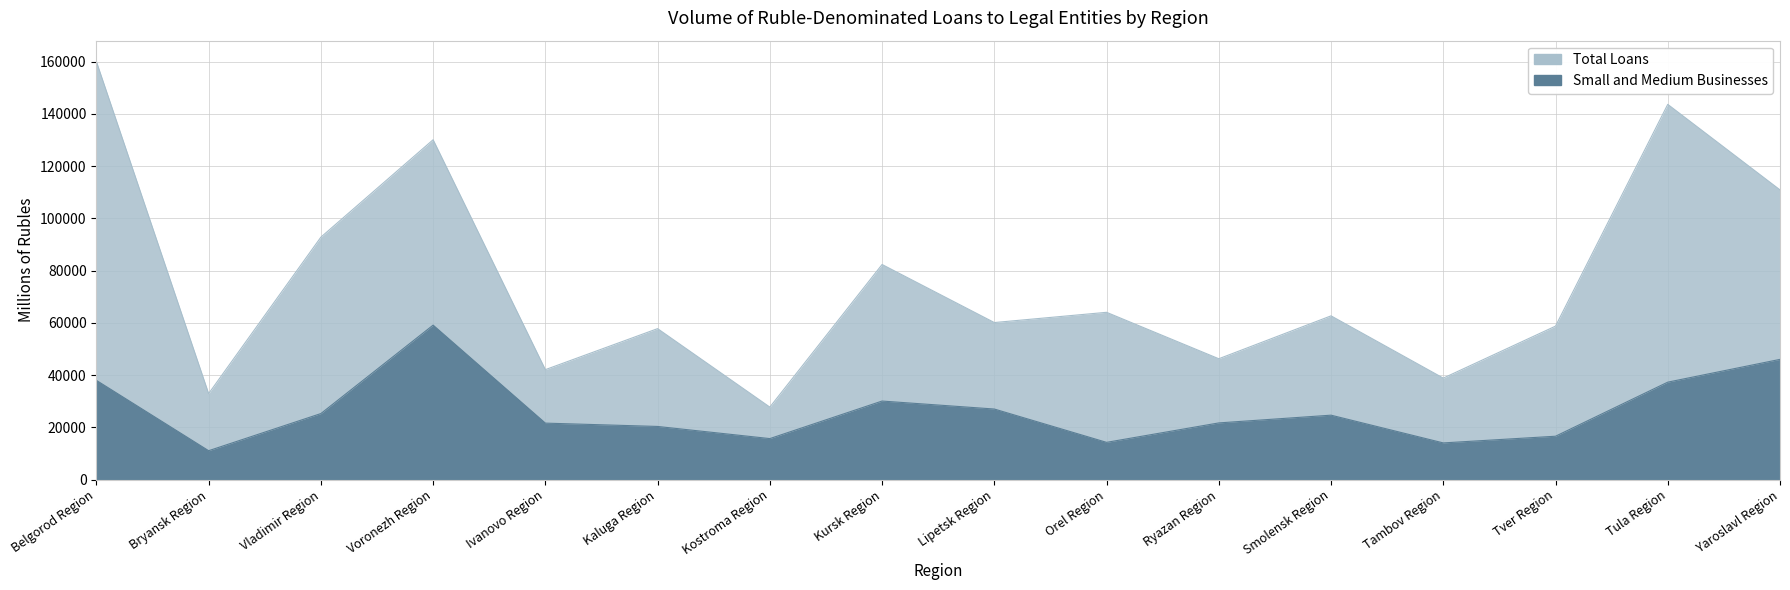

What is the label of the 8th point from the left?

Kursk Region